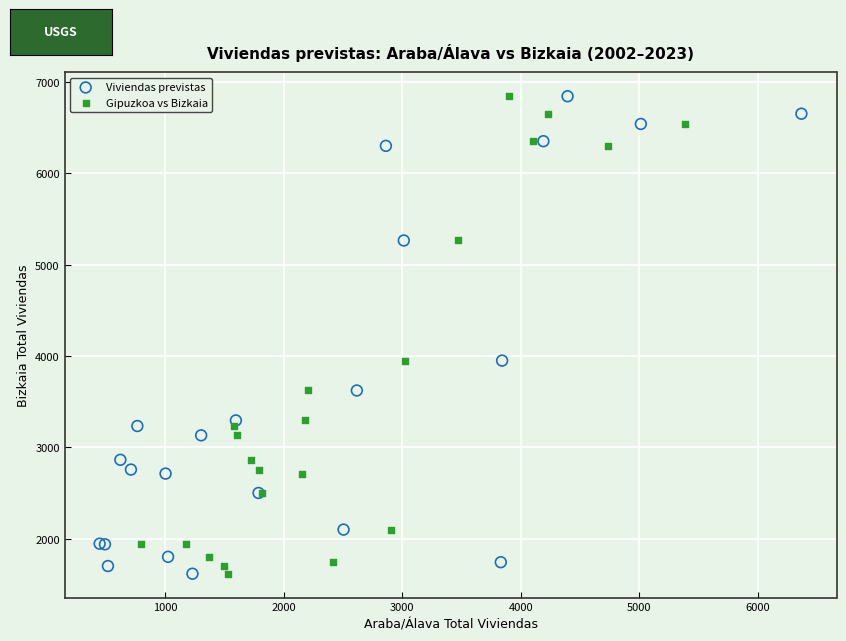

What are all the series names shown in the legend?

Viviendas previstas, Gipuzkoa vs Bizkaia